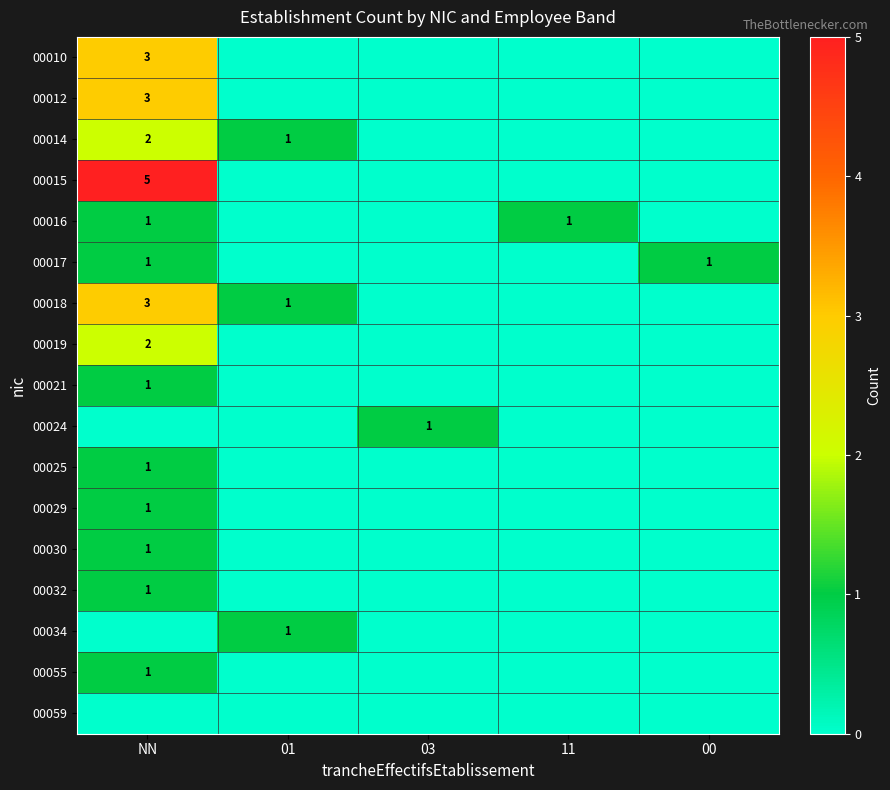

The value of 00018 at 01 is 1. True or false?

True